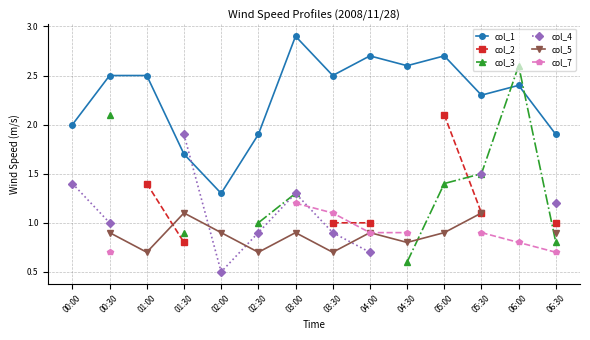

Which series has the largest total across all categories?

col_1